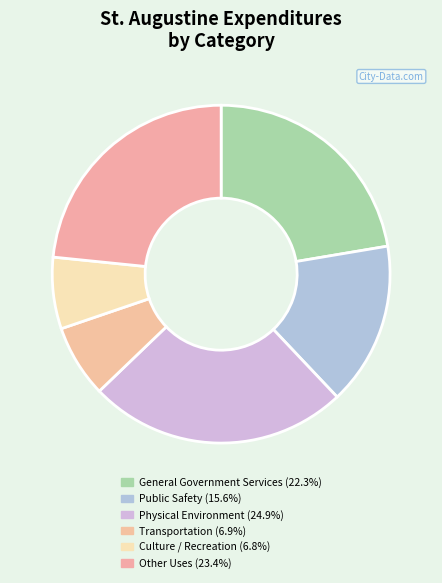

Between General Government Services and Public Safety, which is larger?

General Government Services